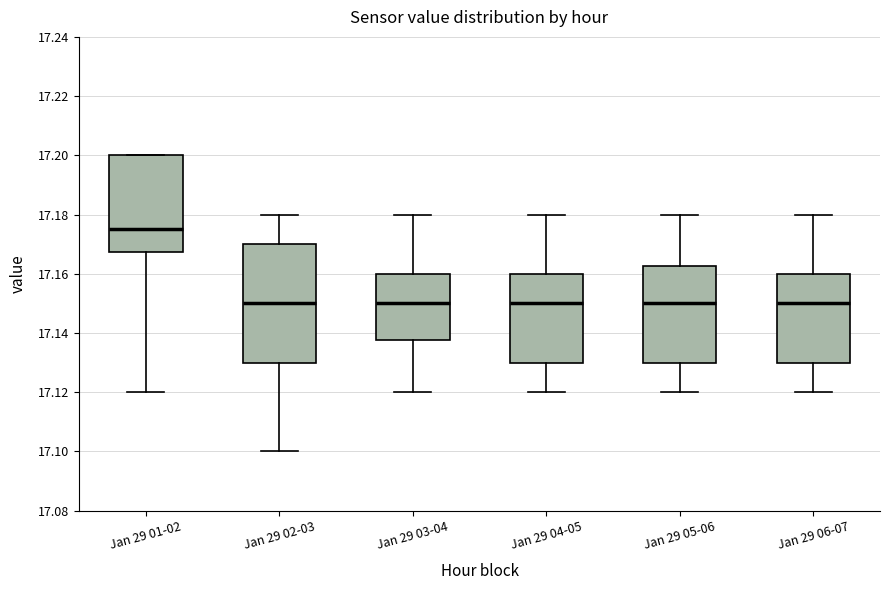

Reading left to right, read every box against the y-axis: the position of its median line, the range the box covers, and the ends of its whiskers. The values are not printed on the chart, so give them approximately, as read against the axis.

Jan 29 01-02: median 17.176, box 17.168 to 17.200, whiskers 17.120 to 17.200
Jan 29 02-03: median 17.150, box 17.130 to 17.170, whiskers 17.100 to 17.180
Jan 29 03-04: median 17.150, box 17.138 to 17.160, whiskers 17.120 to 17.180
Jan 29 04-05: median 17.150, box 17.130 to 17.160, whiskers 17.120 to 17.180
Jan 29 05-06: median 17.150, box 17.130 to 17.162, whiskers 17.120 to 17.180
Jan 29 06-07: median 17.150, box 17.130 to 17.160, whiskers 17.120 to 17.180